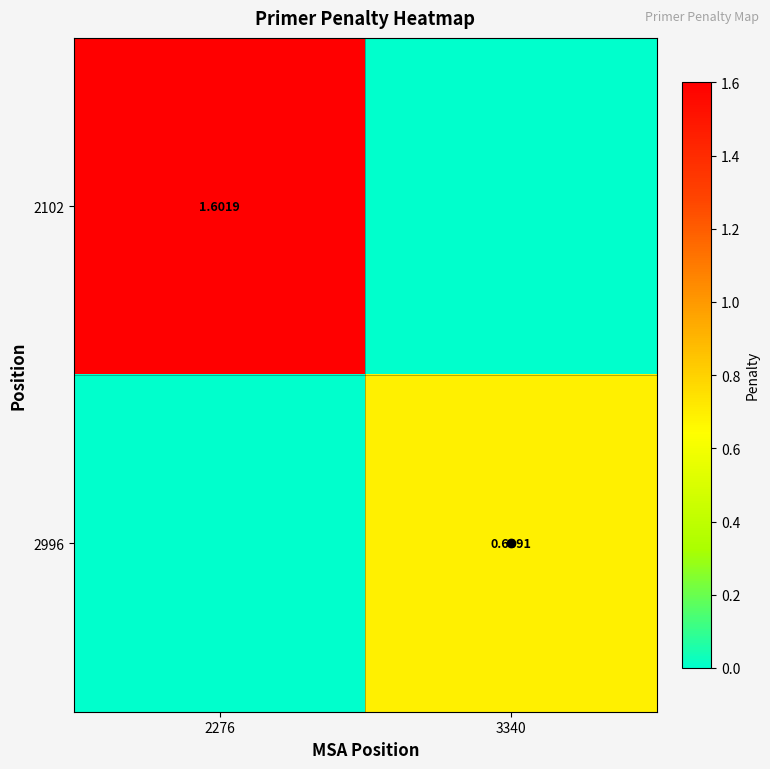

What is the greatest value displayed?

1.6